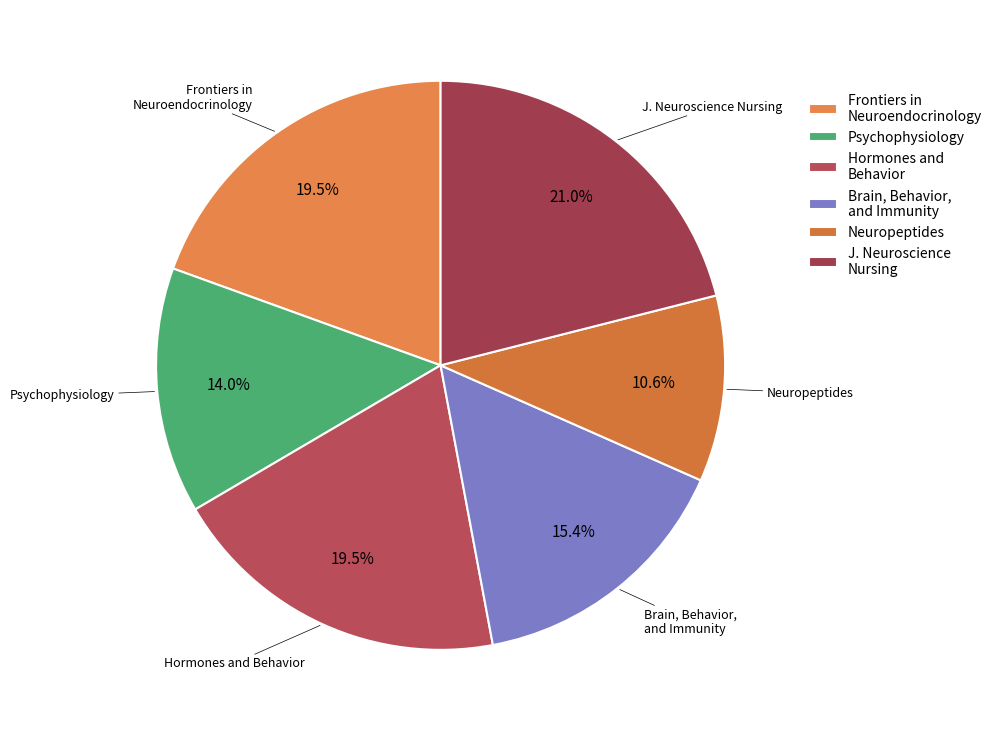

Is it true that Neuropeptides is 11% of the pie?

True